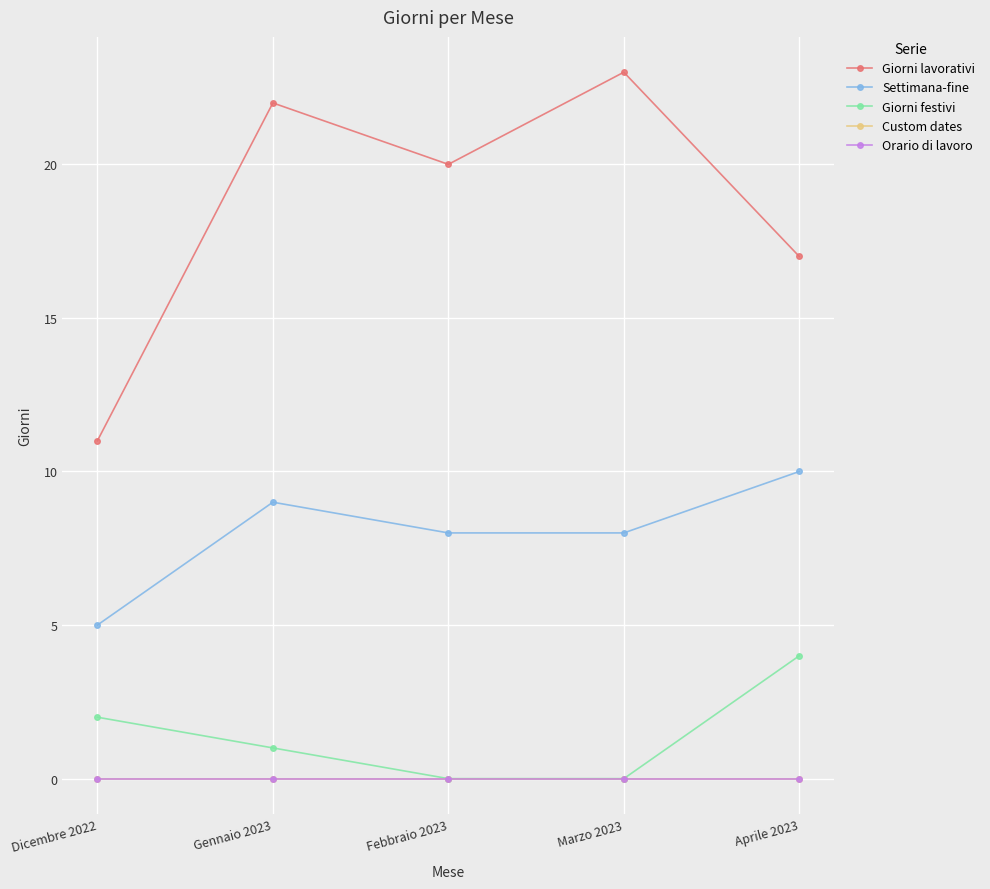

What is the label of the 2nd point from the right?

Marzo 2023